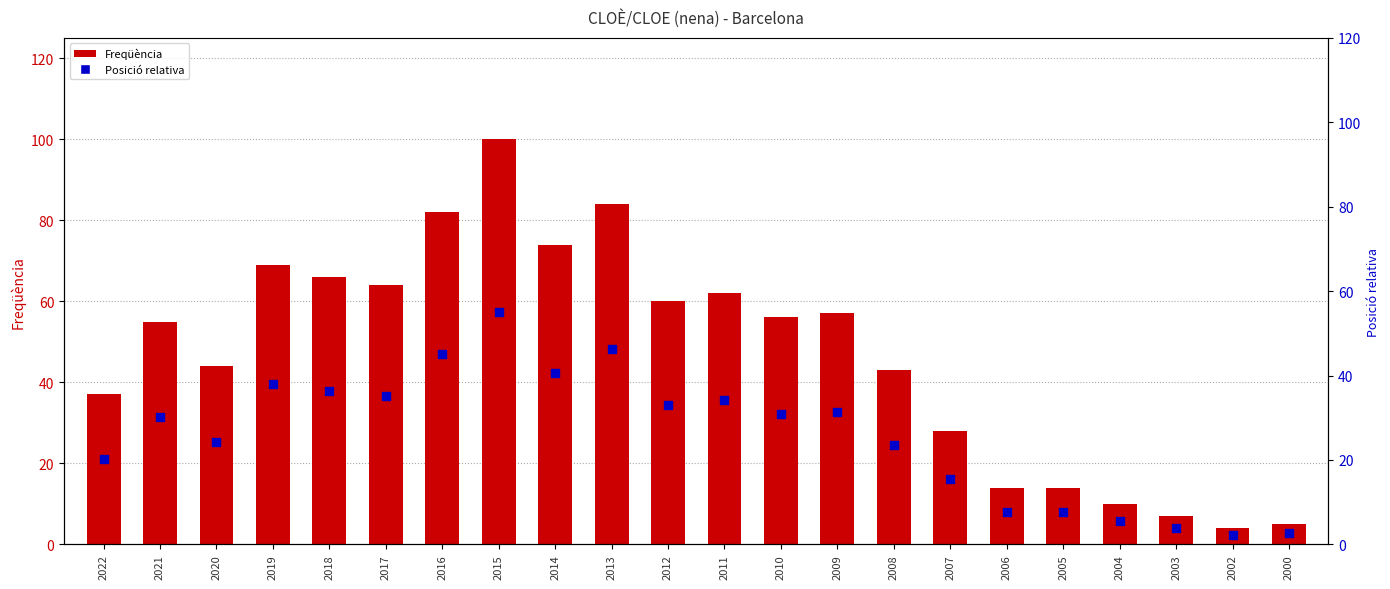

Is the value of Freqüència at 2019 greater than the value of Posició relativa at 2016?

Yes